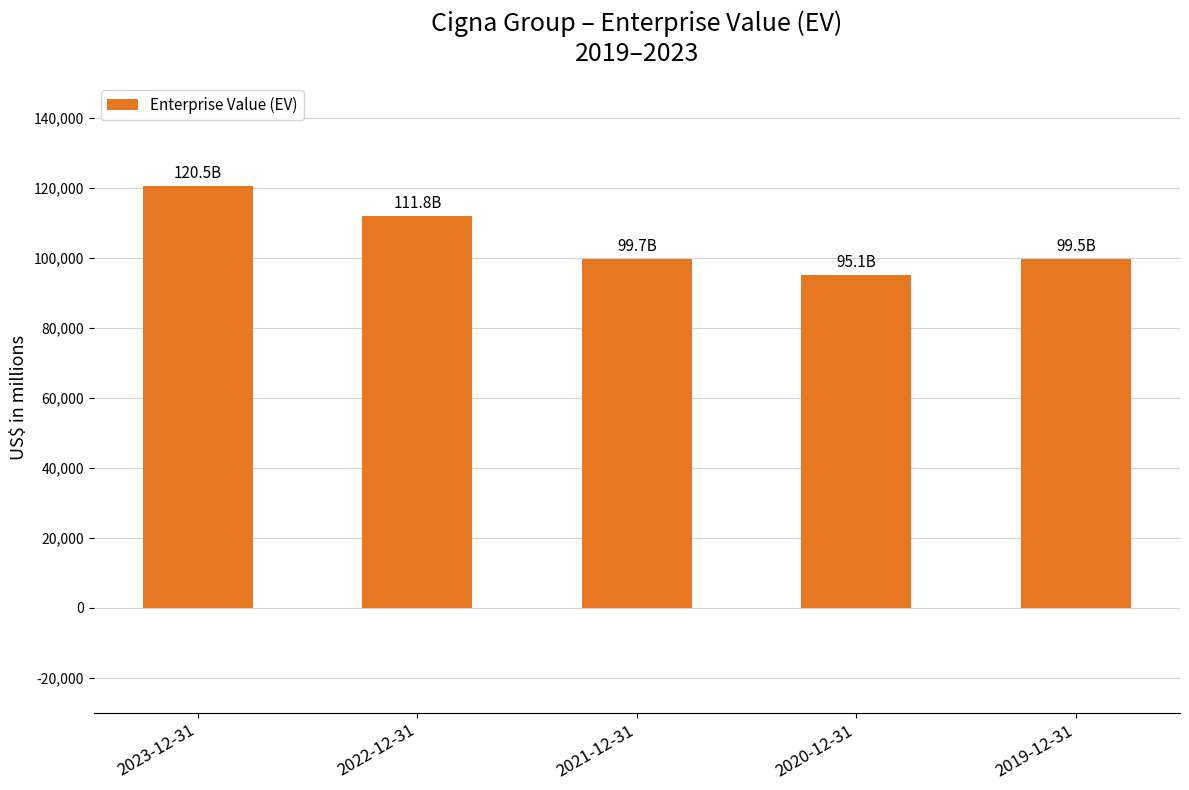

Is it true that the value at 2020-12-31 is 95068?

True